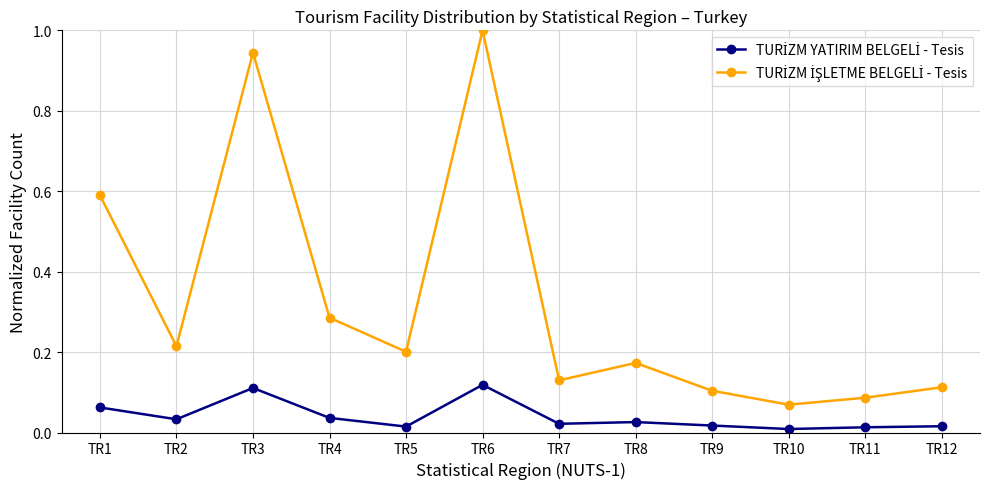

At which category is the sum across all series the highest?

TR6